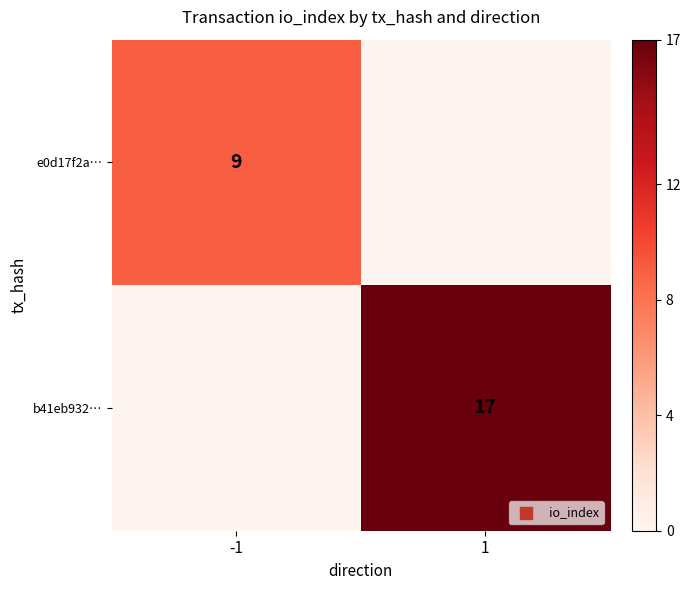

The value of e0d17f2a… at -1 is 9. True or false?

True